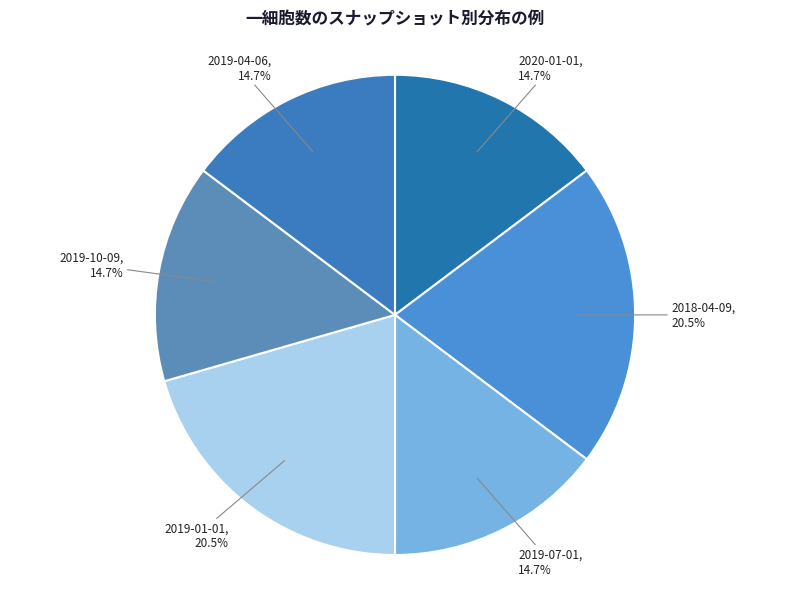

Which has a higher value, 2020-01-01 or 2018-04-09?

2018-04-09